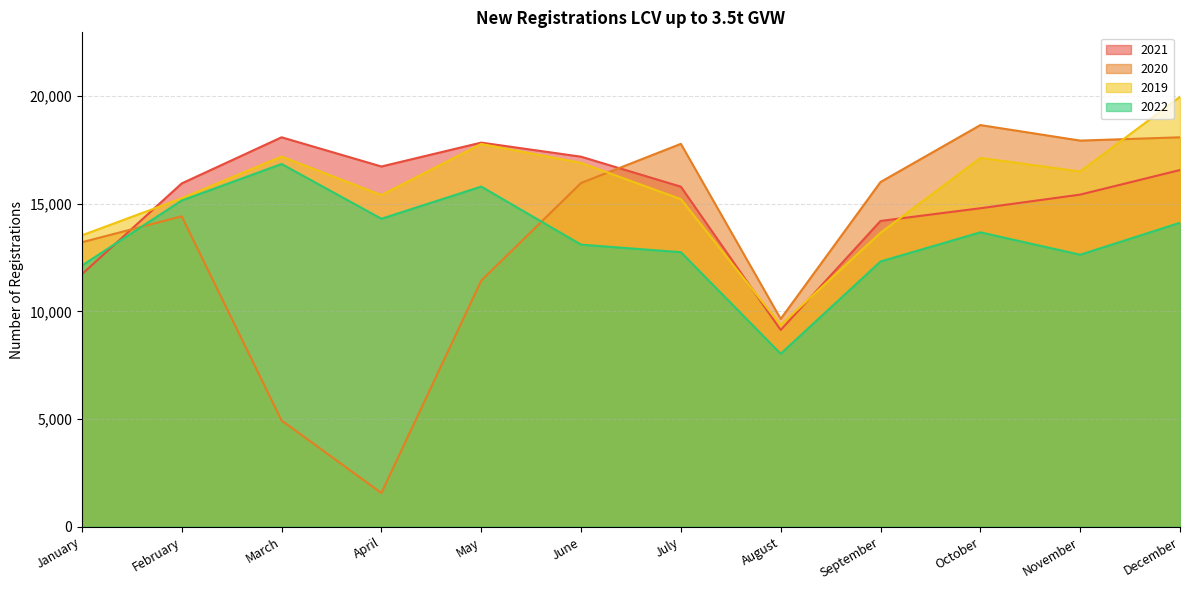

Which series has the largest range (max minus min)?

2020